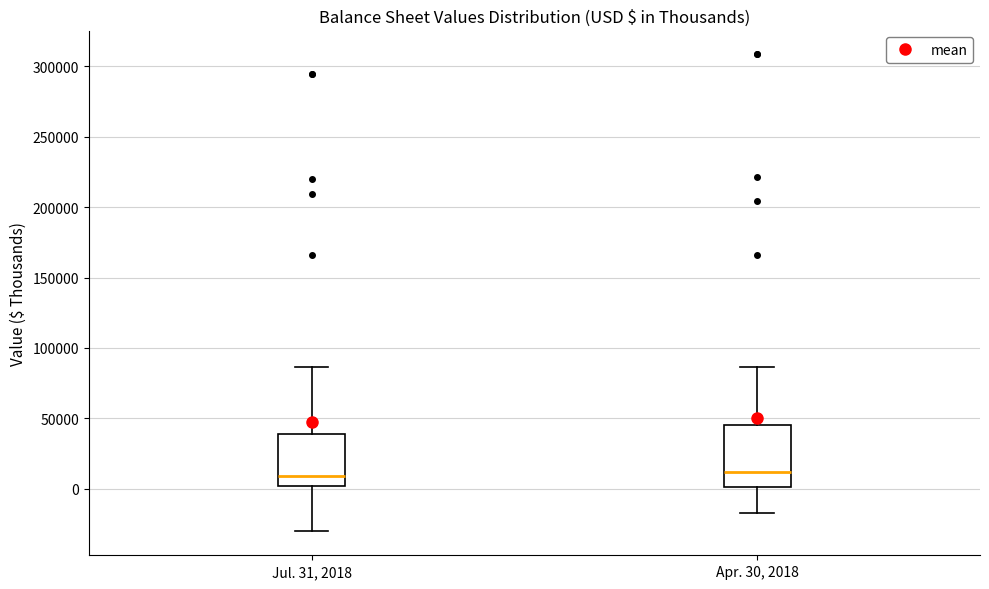

Reading left to right, read every box against the y-axis: the position of its median line, the range the box covers, and the ends of its whiskers. The values are not printed on the chart, so give them approximately, as read against the axis.

Jul. 31, 2018: median 10000, box 0 to 40000, whiskers -30000 to 85000
Apr. 30, 2018: median 10000, box 0 to 45000, whiskers -15000 to 85000